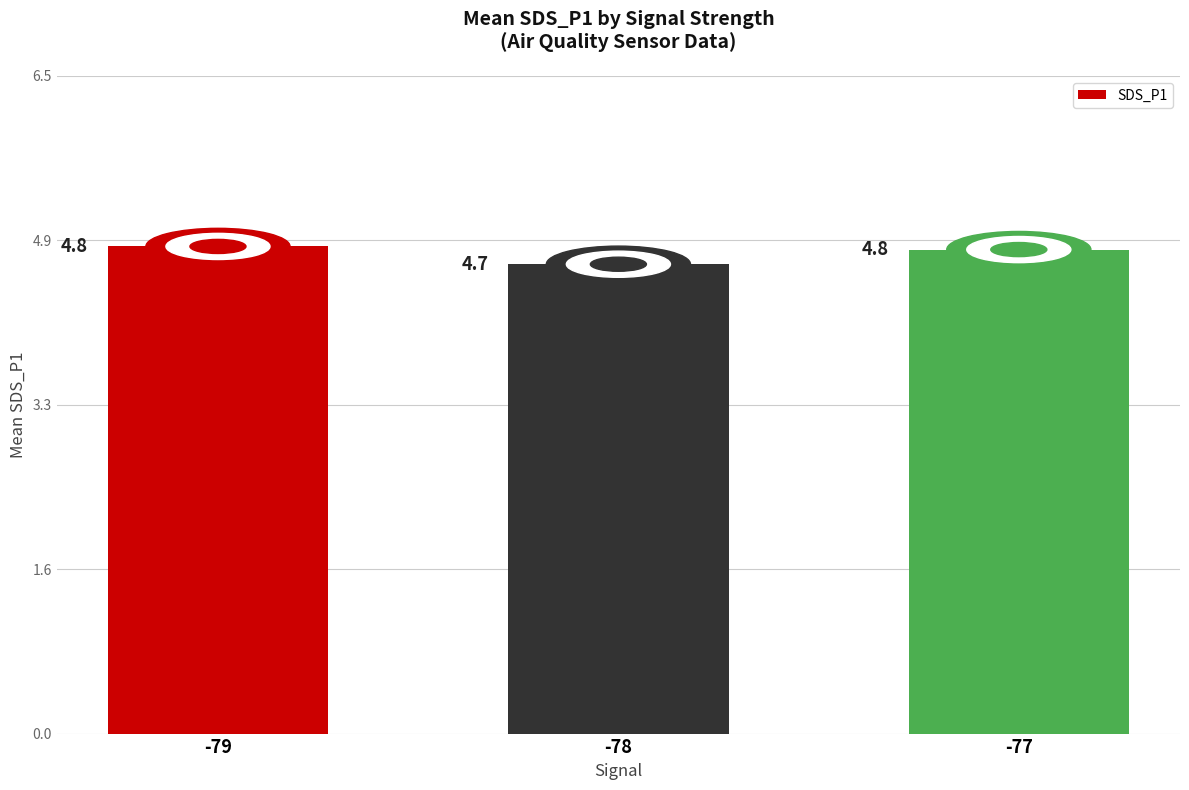

Is it true that the value at -78 is 1.1?

False